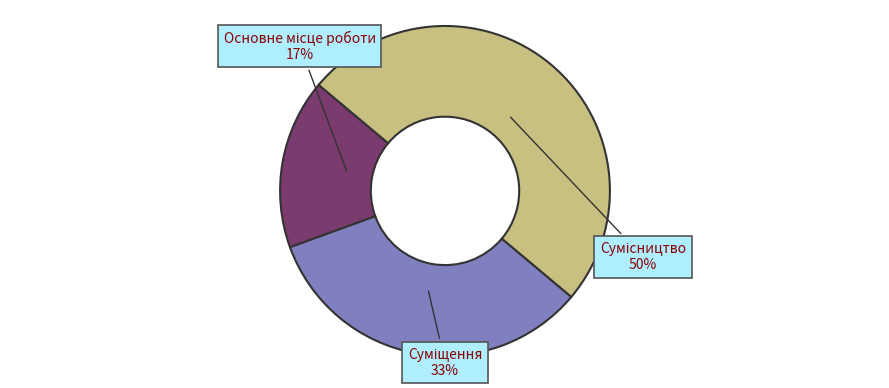

To the nearest percent, what is the difference between the largest and smallest slice percentages?

33%